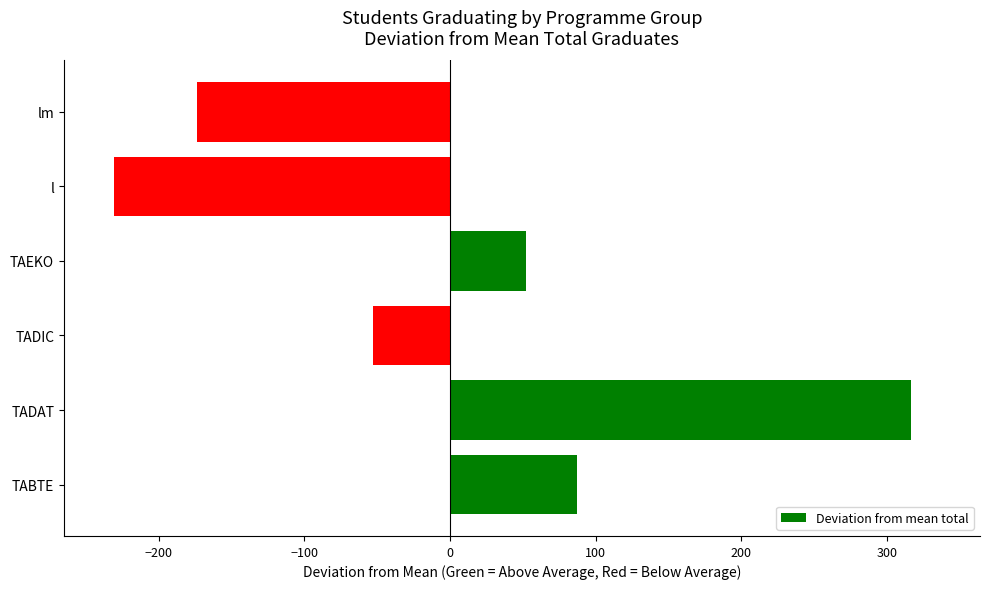

Reading top to bottom, transcribe all the data shown in this chart.

lm=-173.5	l=-230.5	TAEKO=52.5	TADIC=-52.5	TADAT=316.5	TABTE=87.5